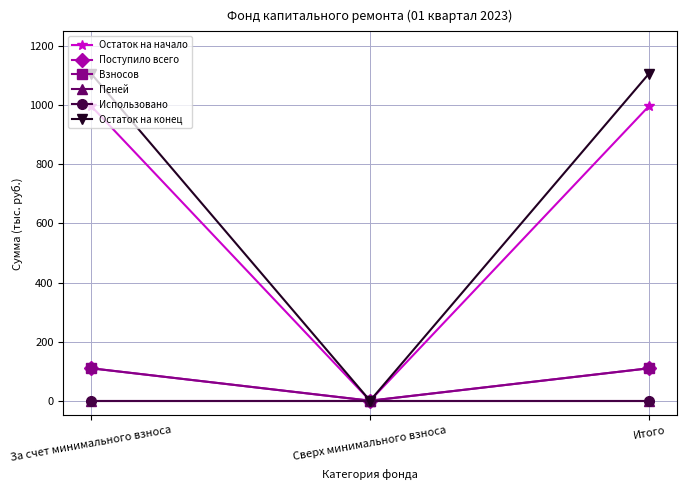

What is the label of the 1st point from the right?

Итого